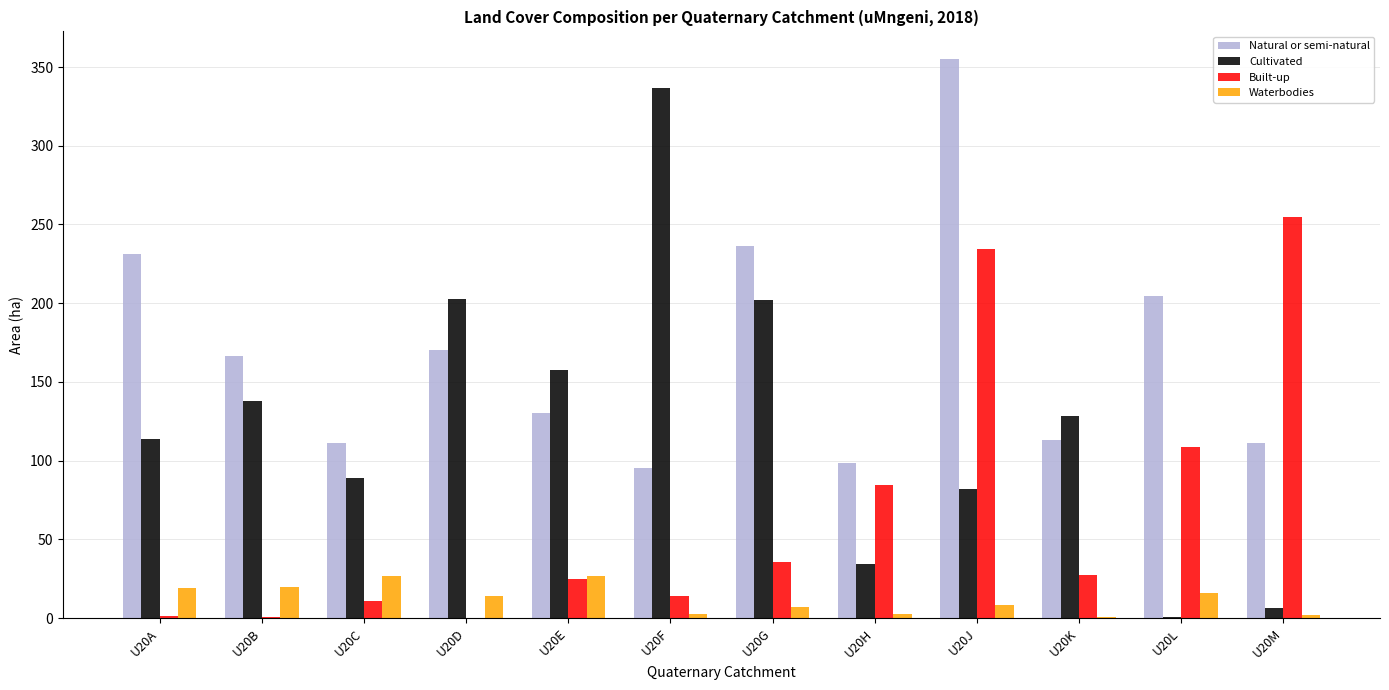

Is the value of Built-up at U20A greater than the value of Waterbodies at U20B?

No